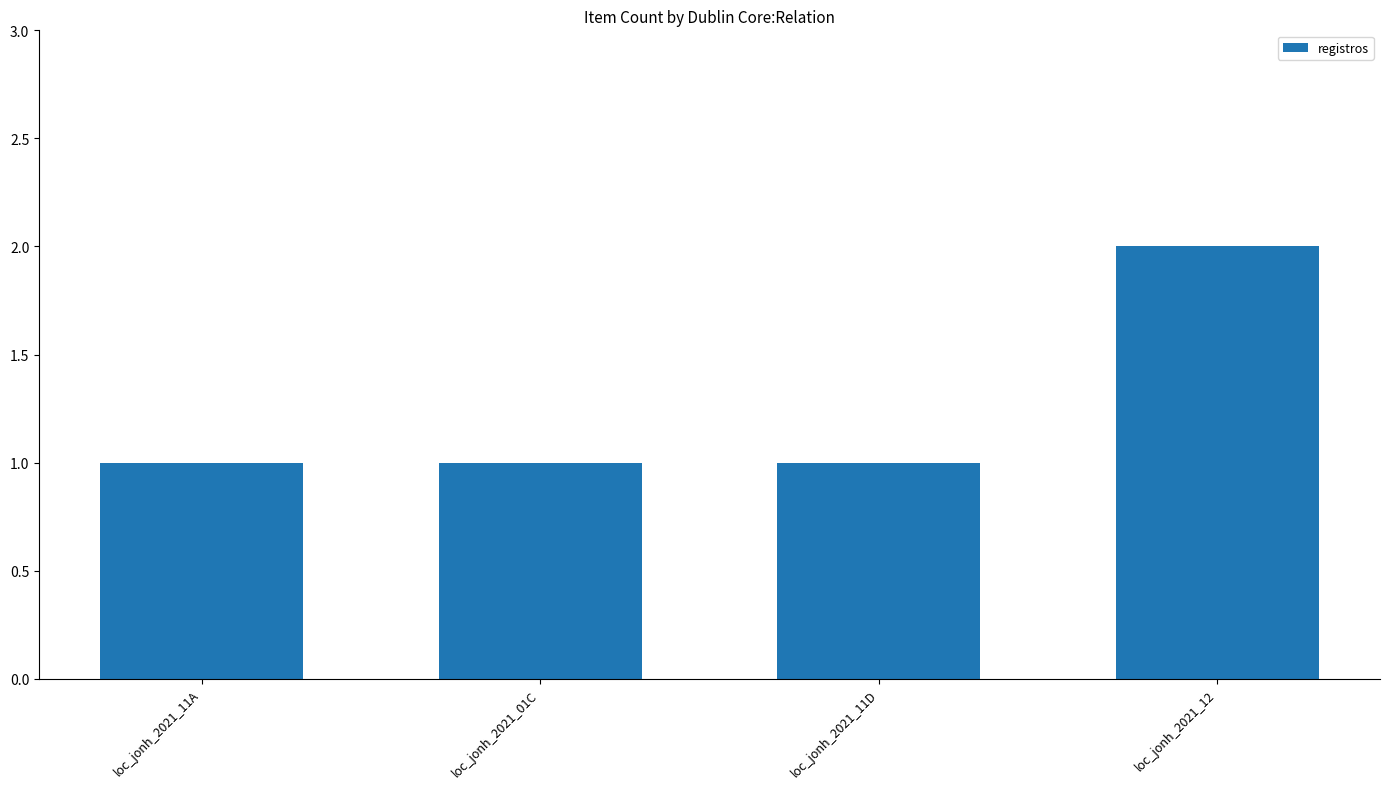

How many values are between 1 and 2?

4